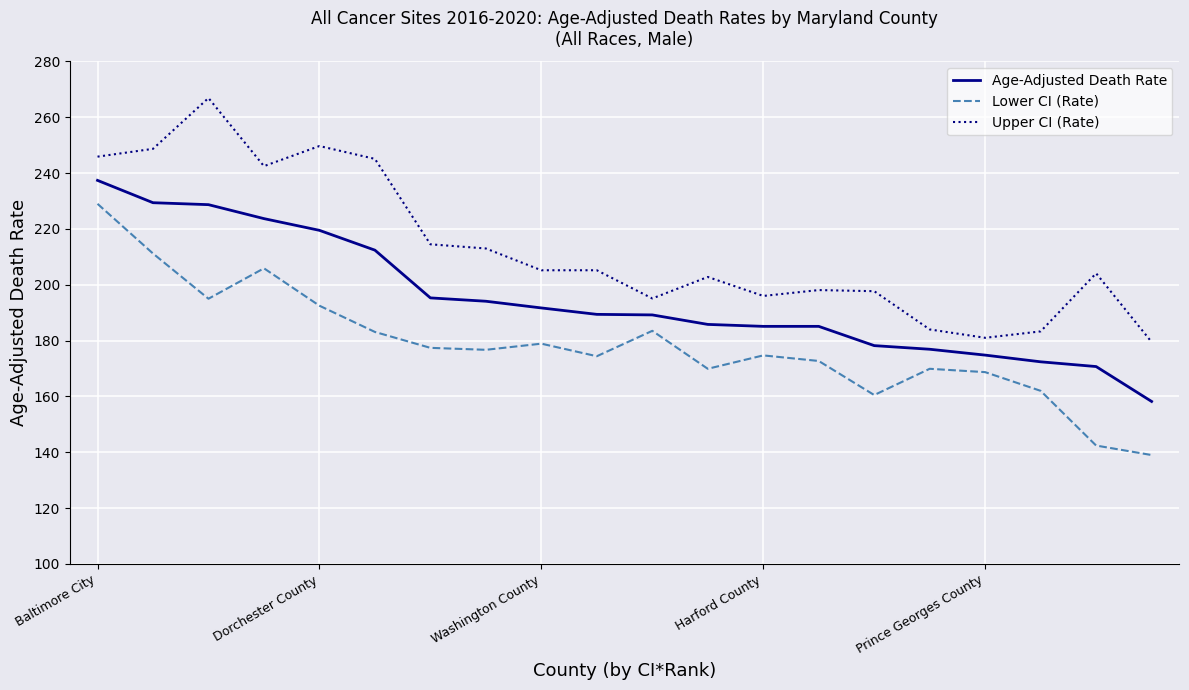

True or false: Lower CI (Rate) and Upper CI (Rate) cross at least once.

False